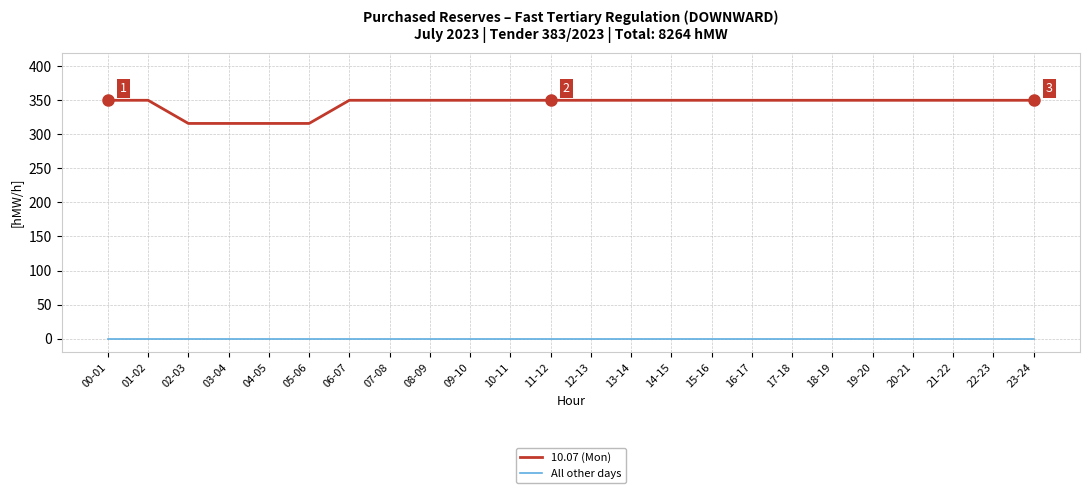

What is the maximum value for 10.07 (Mon)?

350